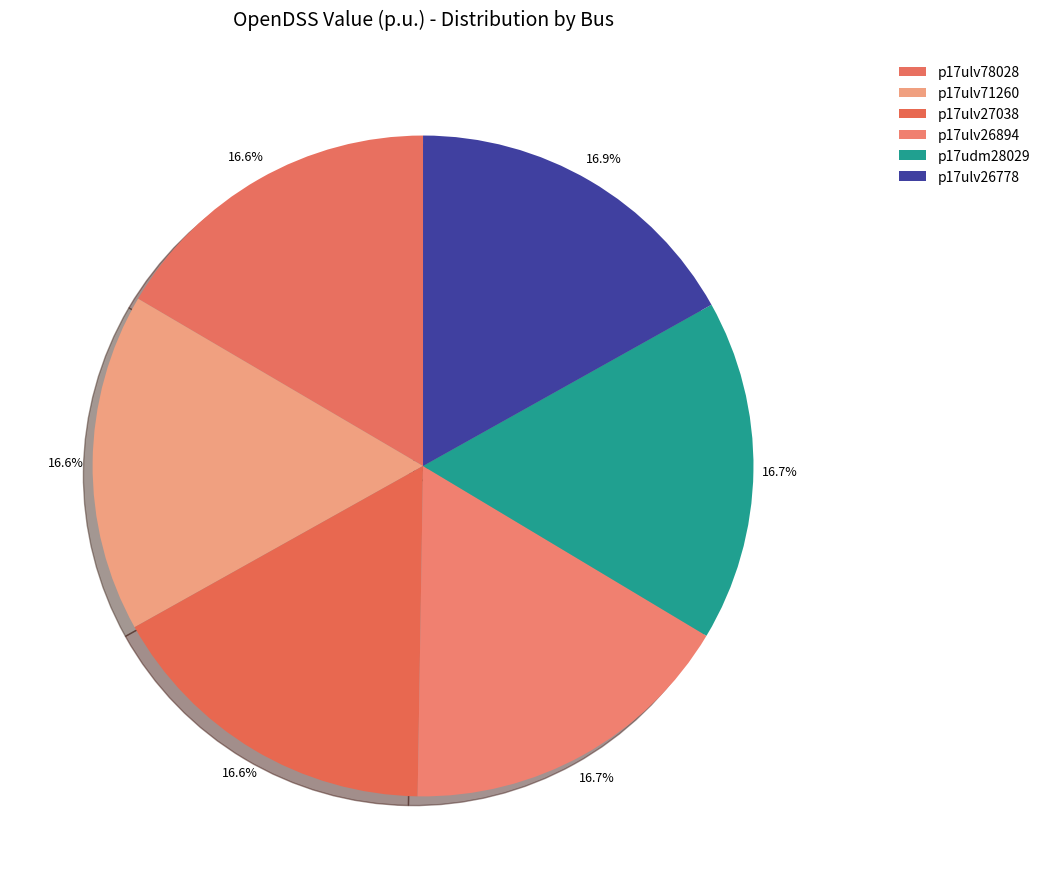

True or false: p17ulv27038 accounts for 26% of the total.

False